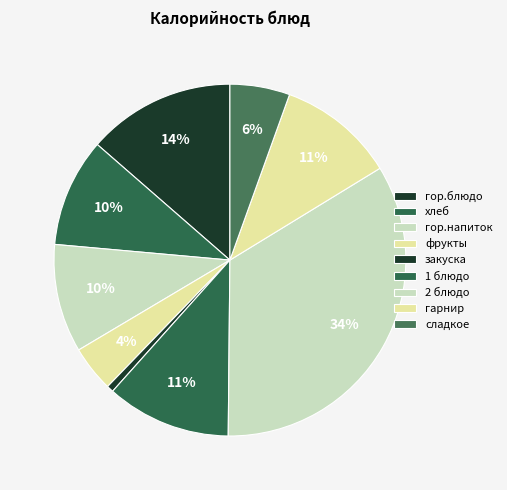

Is the sum of гор.напиток and закуска greater than half?

No